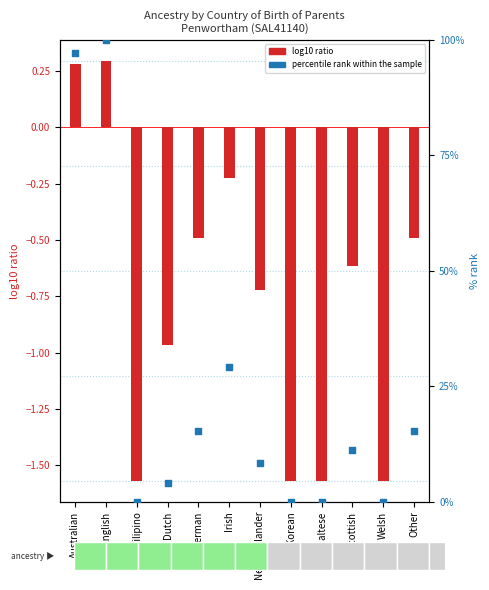

Which has a higher value, Welsh or Dutch?

Dutch